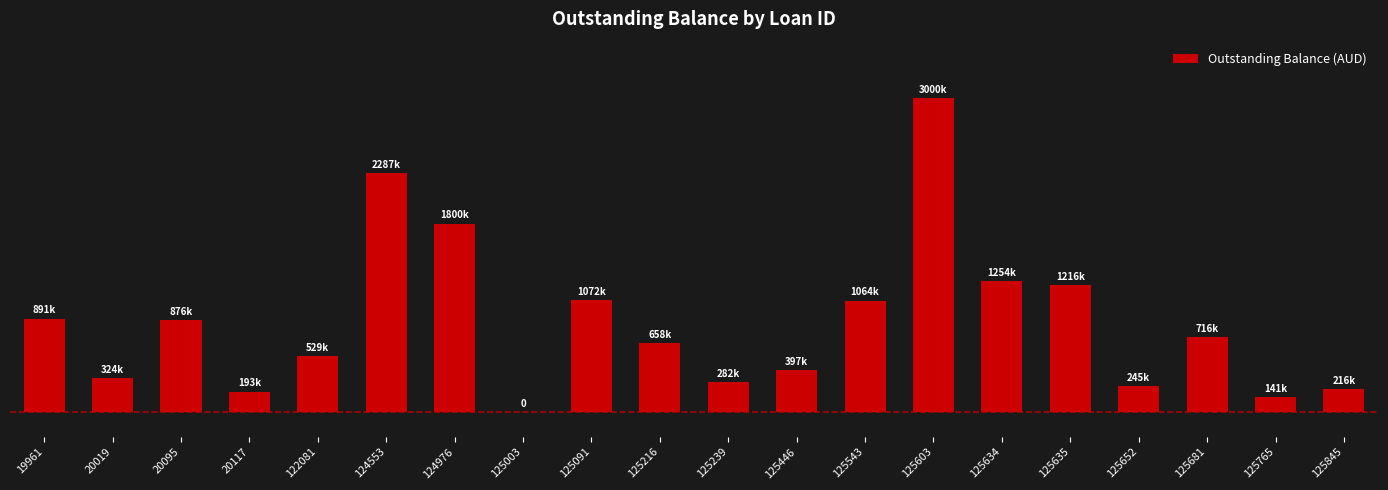

How many categories are shown in the chart?

20